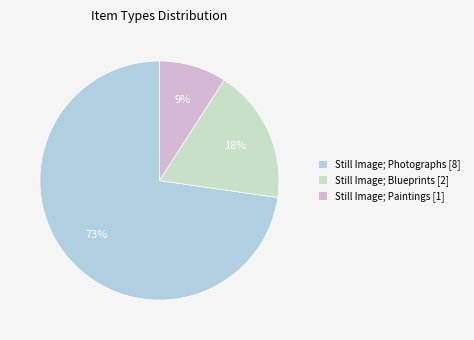

How many segments does this pie chart have?

3